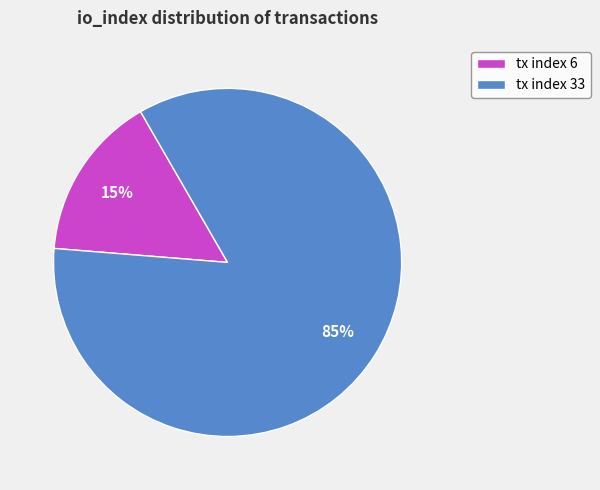

Does tx index 33 represent more than half of the total?

Yes